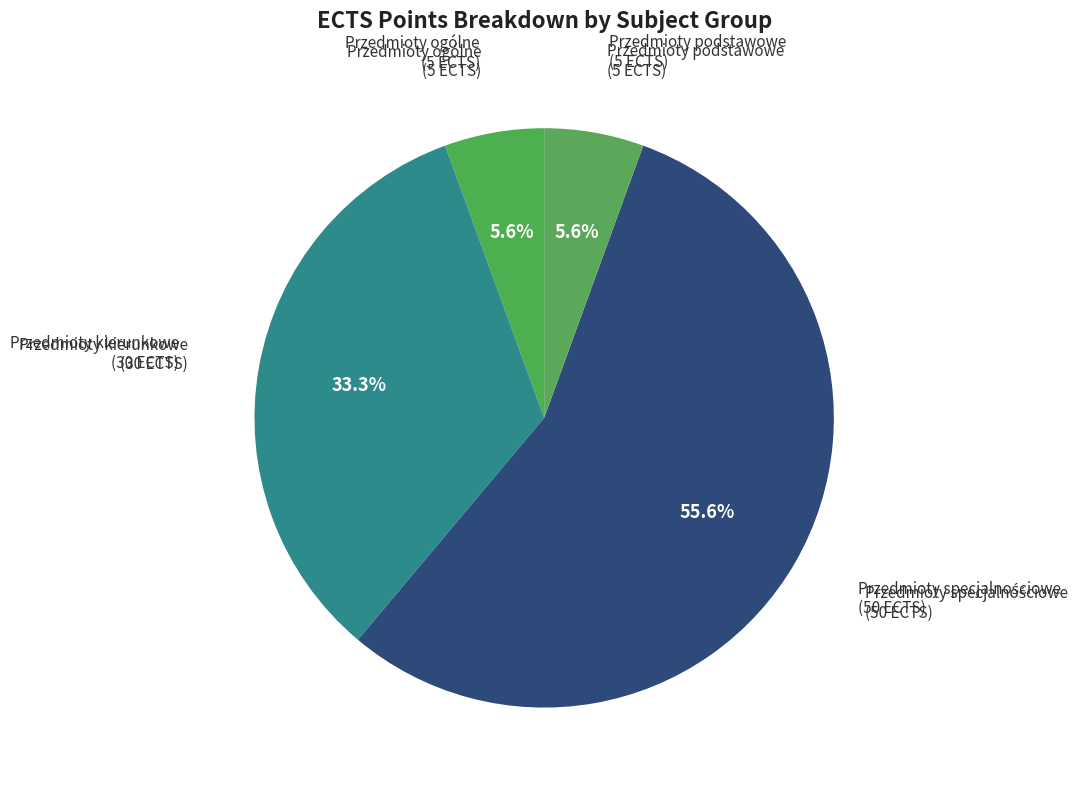

How many slices are in this pie chart?

4